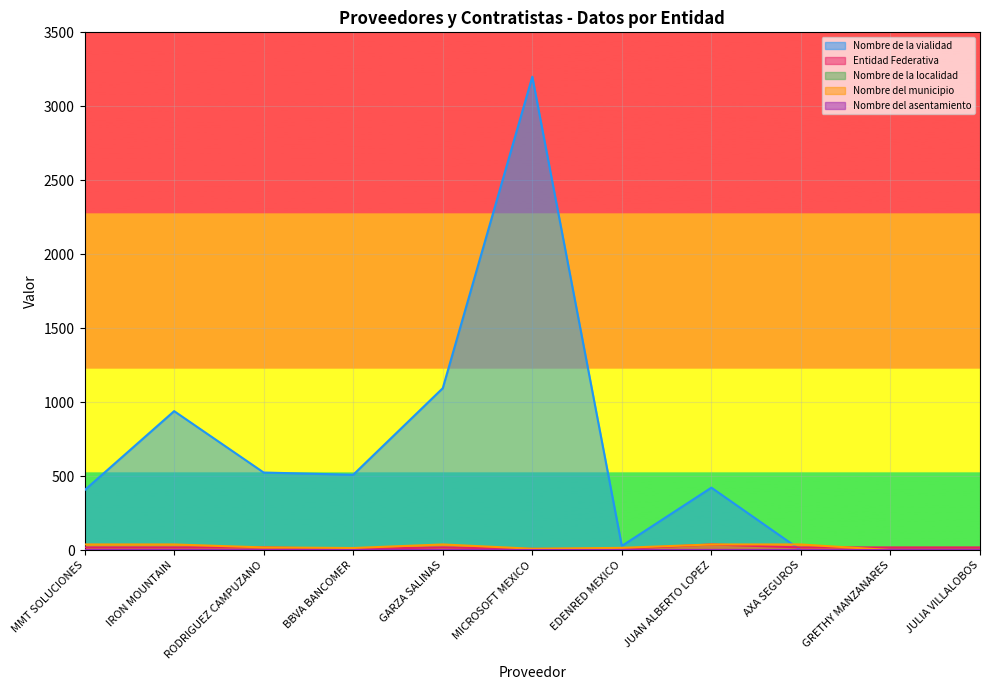

Which series has the widest spread of values?

Nombre de la vialidad